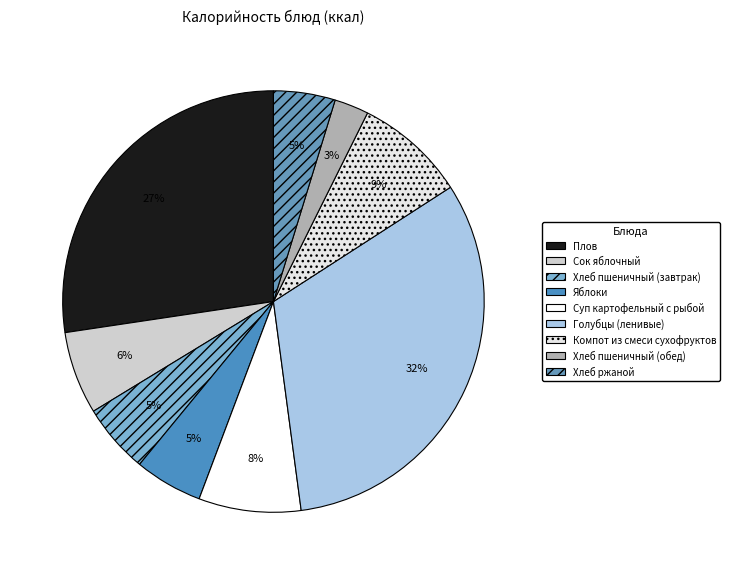

To the nearest percent, what percentage of the pie is Хлеб ржаной?

5%